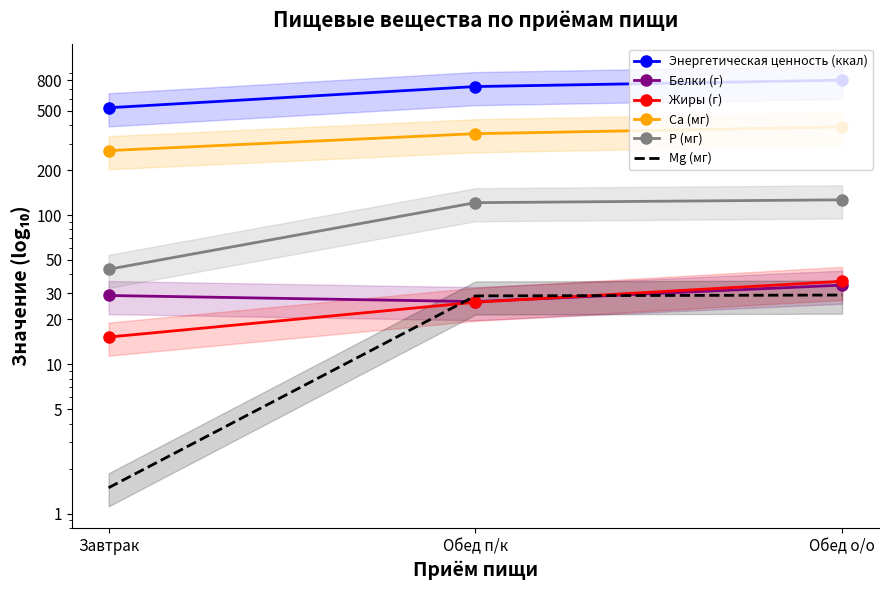

Reading left to right, transcribe all the data shown in this chart.

Энергетическая ценность (ккал): Завтрак=522.9	Обед п/к=725.2	Обед о/о=800.2
Белки (г): Завтрак=28.9	Обед п/к=26.3	Обед о/о=33.9
Жиры (г): Завтрак=15.2	Обед п/к=26.0	Обед о/о=36.0
Ca (мг): Завтрак=270.0	Обед п/к=350.6	Обед о/о=389.2
P (мг): Завтрак=43.3	Обед п/к=121.0	Обед о/о=126.4
Mg (мг): Завтрак=1.5	Обед п/к=28.7	Обед о/о=29.1